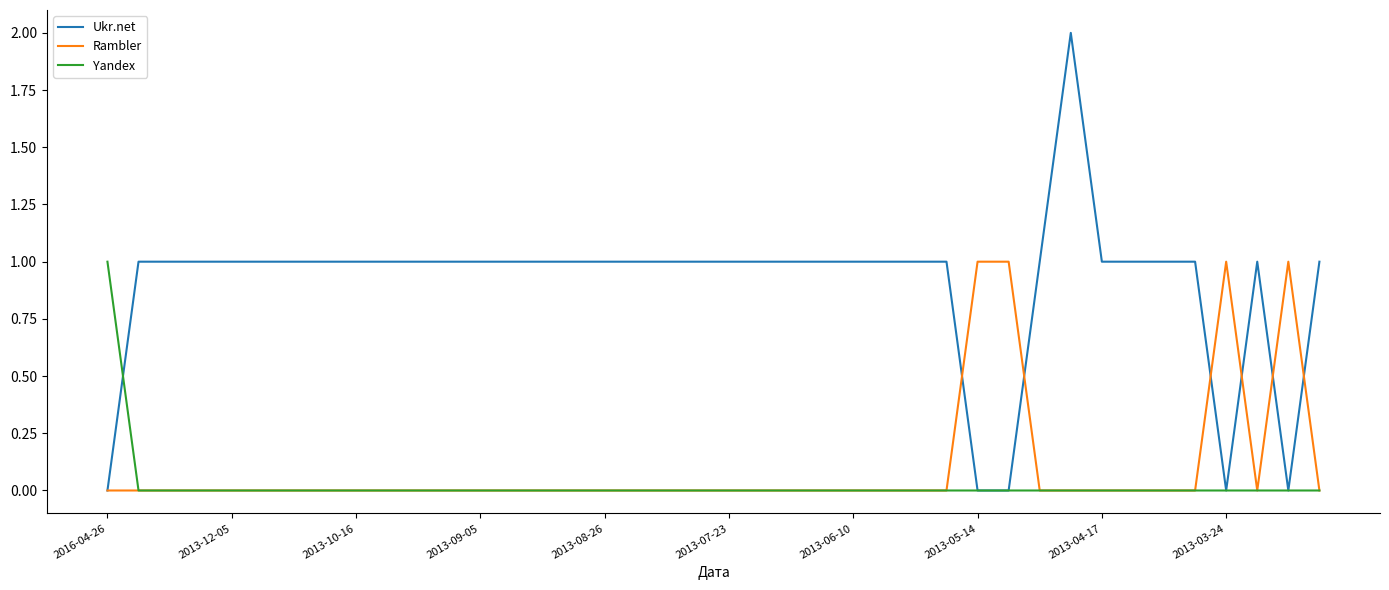

Which series has the largest range (max minus min)?

Ukr.net